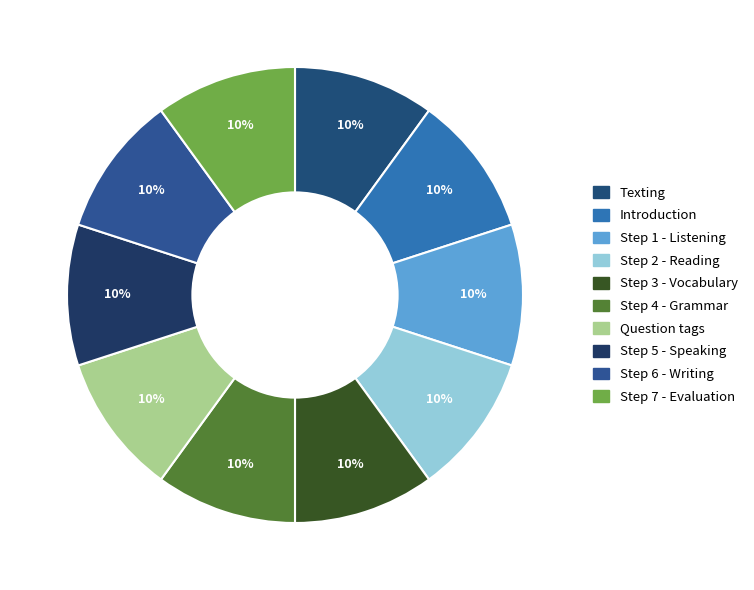

How many segments does this pie chart have?

10